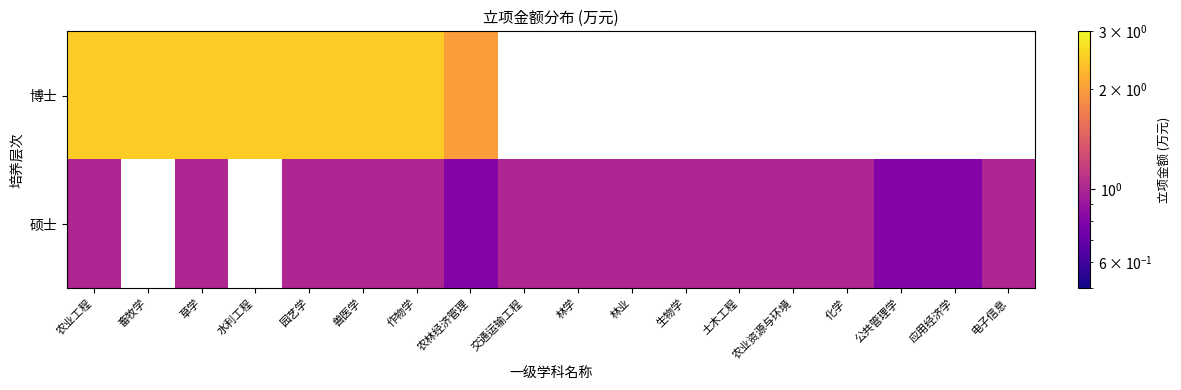

What is the difference between the maximum and second lowest values in the 硕士 series?

0.2